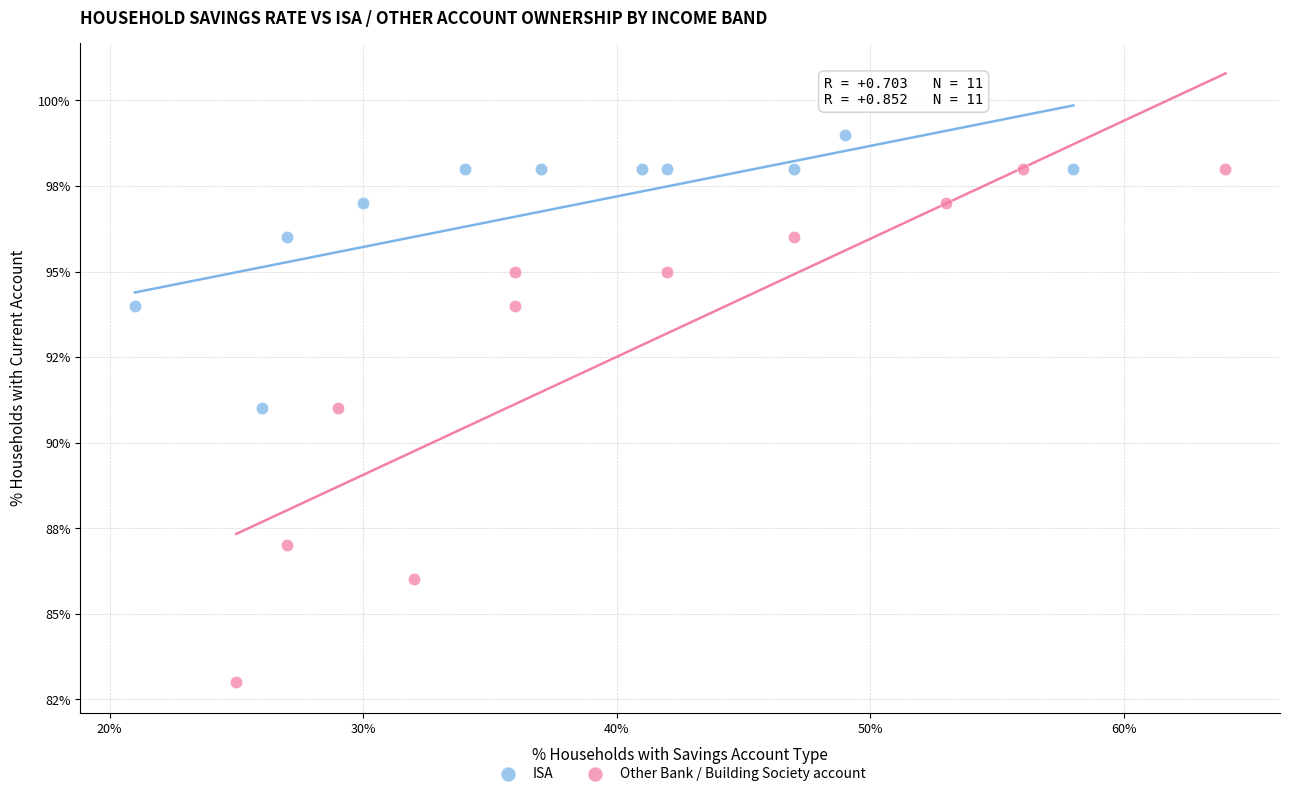

What are all the series names shown in the legend?

ISA, Other Bank / Building Society account